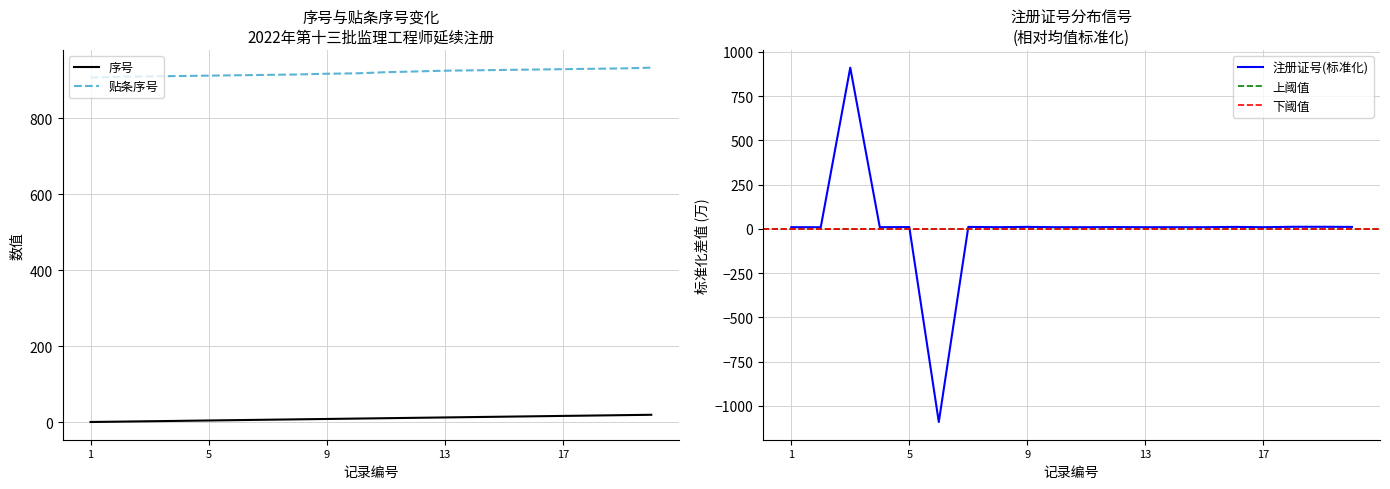

At which label does 贴条序号 reach its peak?

20